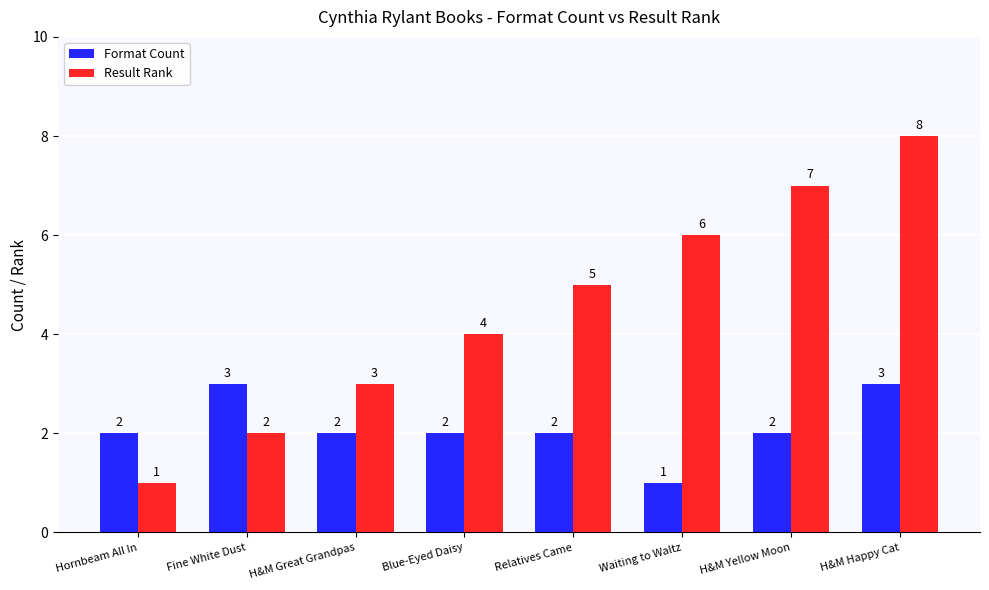

What value does the Result Rank series have at H&M Great Grandpas?

3